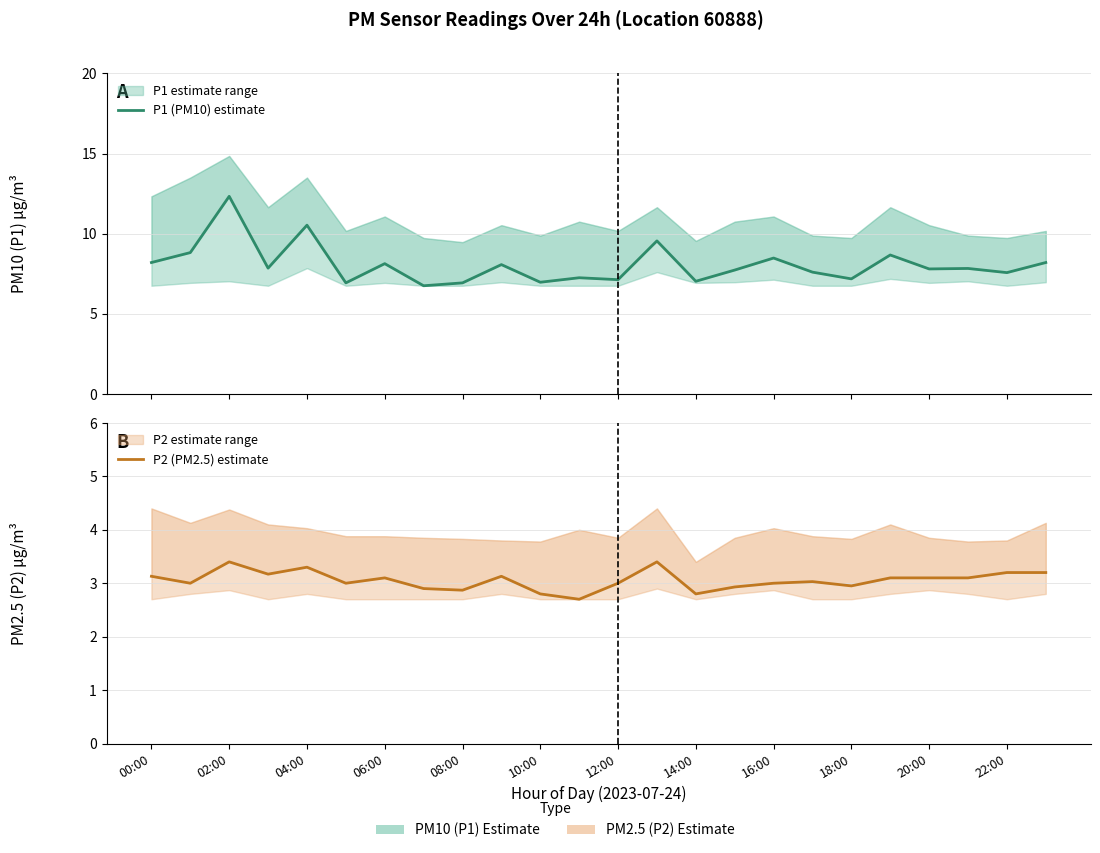

True or false: P1 (PM10) estimate has more than 2 points higher than both neighbors.

True